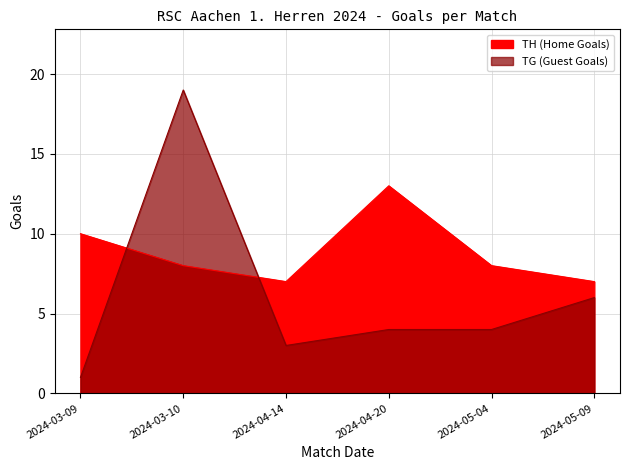

Which series changed the most between 2024-05-04 and 2024-05-09?

TG